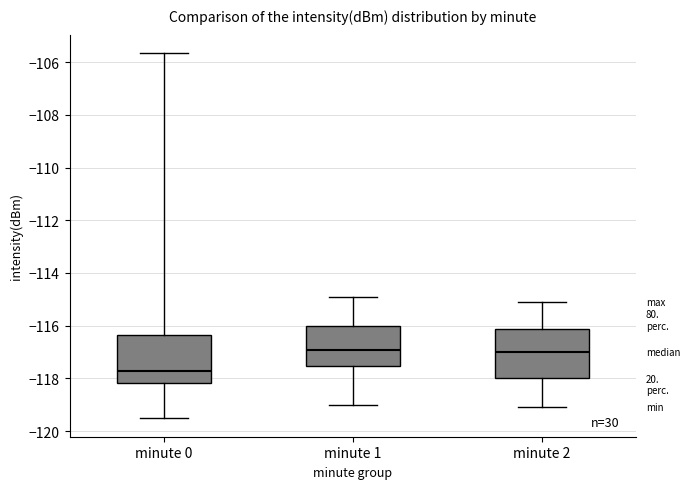

Reading left to right, transcribe this box plot: for each box, give where its median line is, the range the box spans, and where its two whiskers end, as read against the y-axis. The values are not printed on the chart, so give them approximately, as read against the axis.

minute 0: median -117.8, box -118.2 to -116.4, whiskers -119.6 to -105.6
minute 1: median -117.0, box -117.6 to -116.0, whiskers -119.0 to -115.0
minute 2: median -117.0, box -118.0 to -116.2, whiskers -119.0 to -115.0